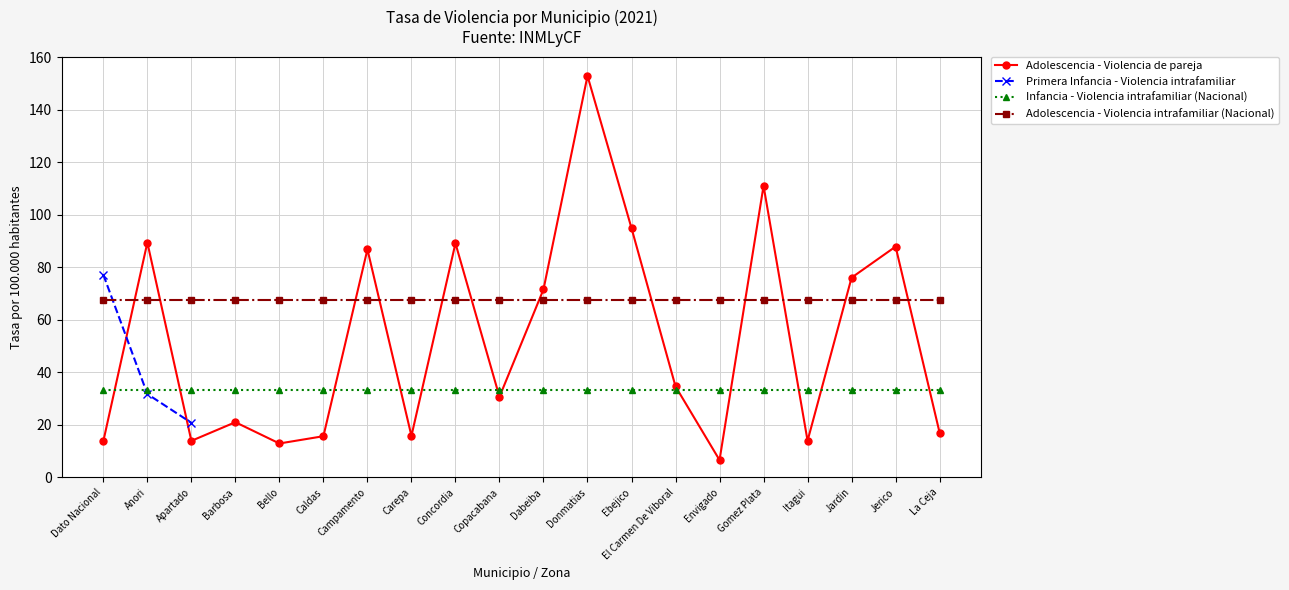

What is the sum of all Infancia - Violencia intrafamiliar (Nacional) values?

664.8